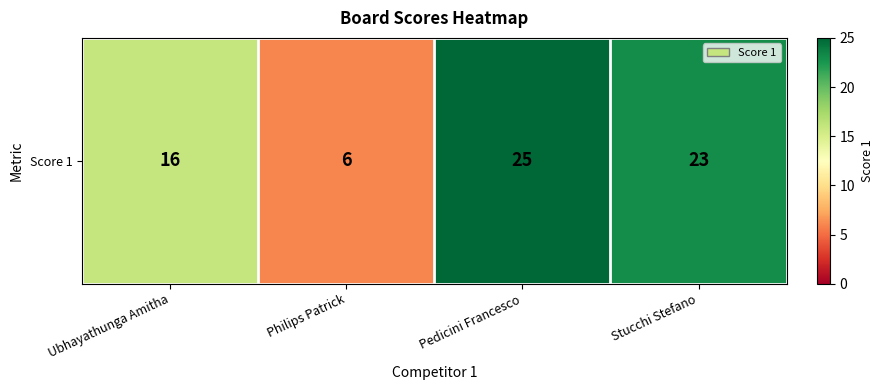

What is the change in value from Ubhayathunga Amitha to Pedicini Francesco?

+9